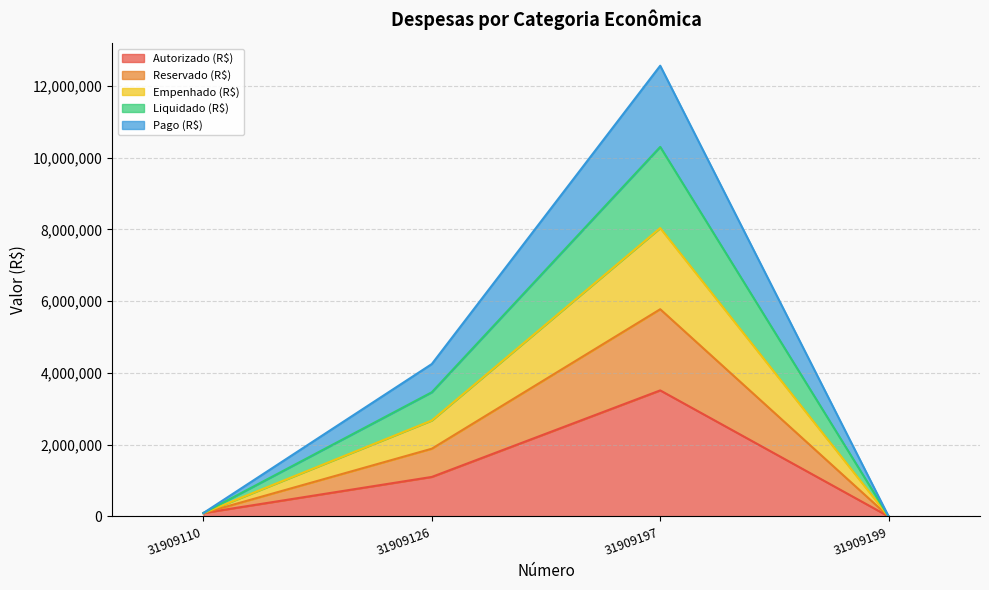

The Pago (R$) series shows 10047963.5 at 31909197. True or false?

False